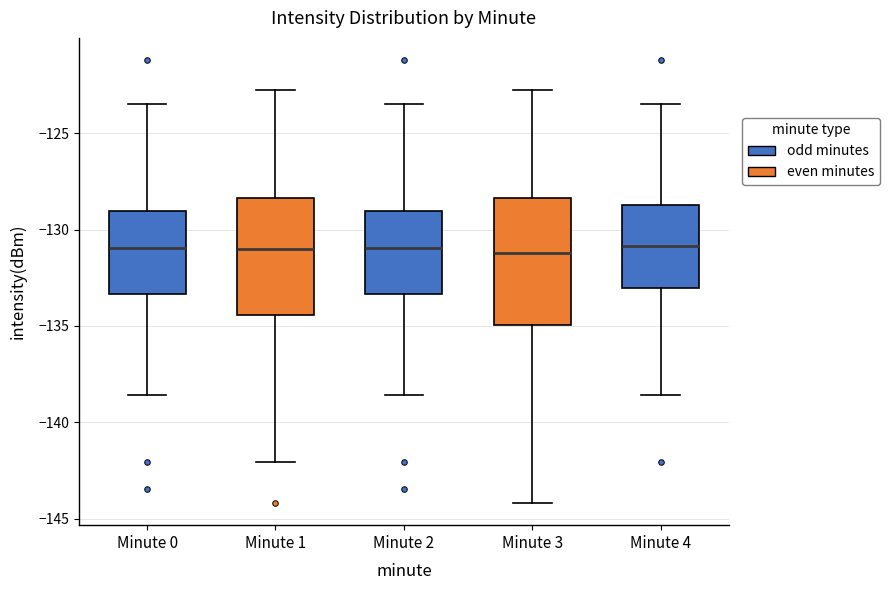

Where is the lower edge of the box for Minute 4 on the y-axis? The values are not printed on the chart, so give them approximately, as read against the axis.

-133.0